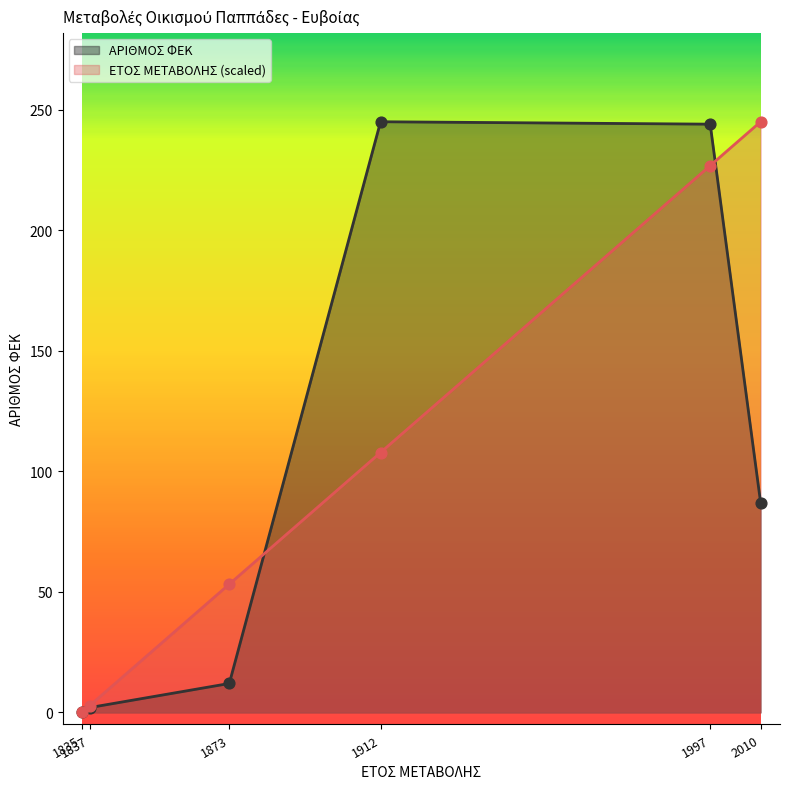

At which category is the sum across all series the highest?

1997